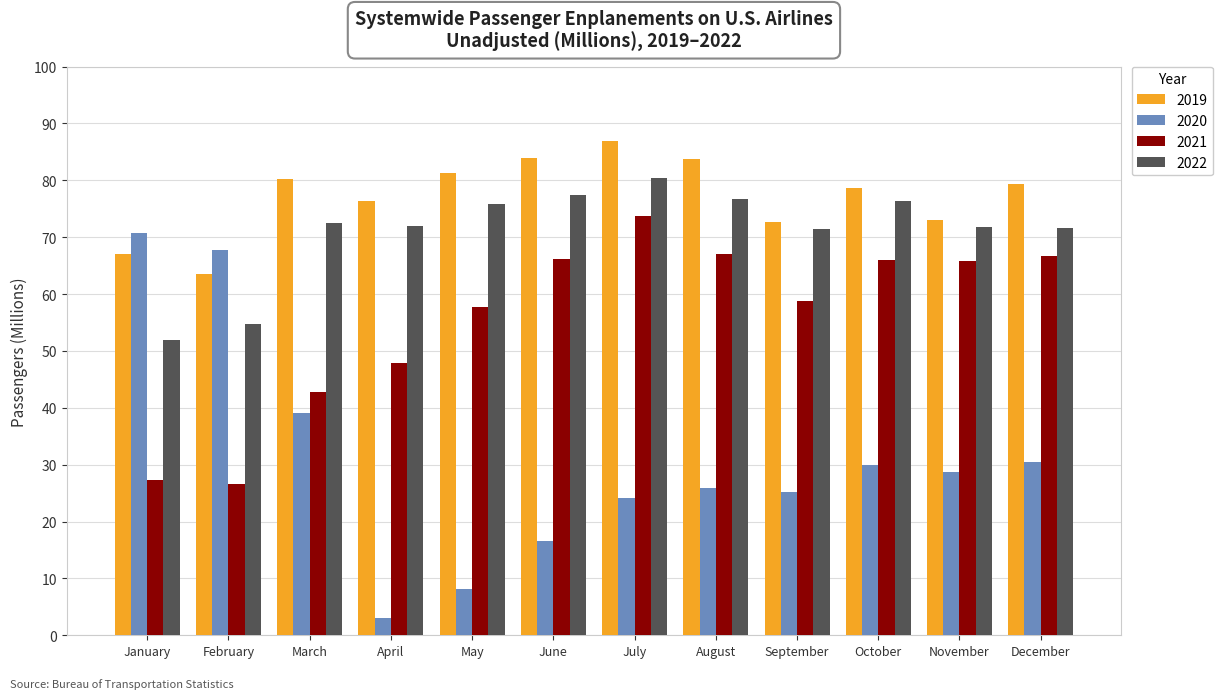

The value of 2019 at April is 39.7. True or false?

False